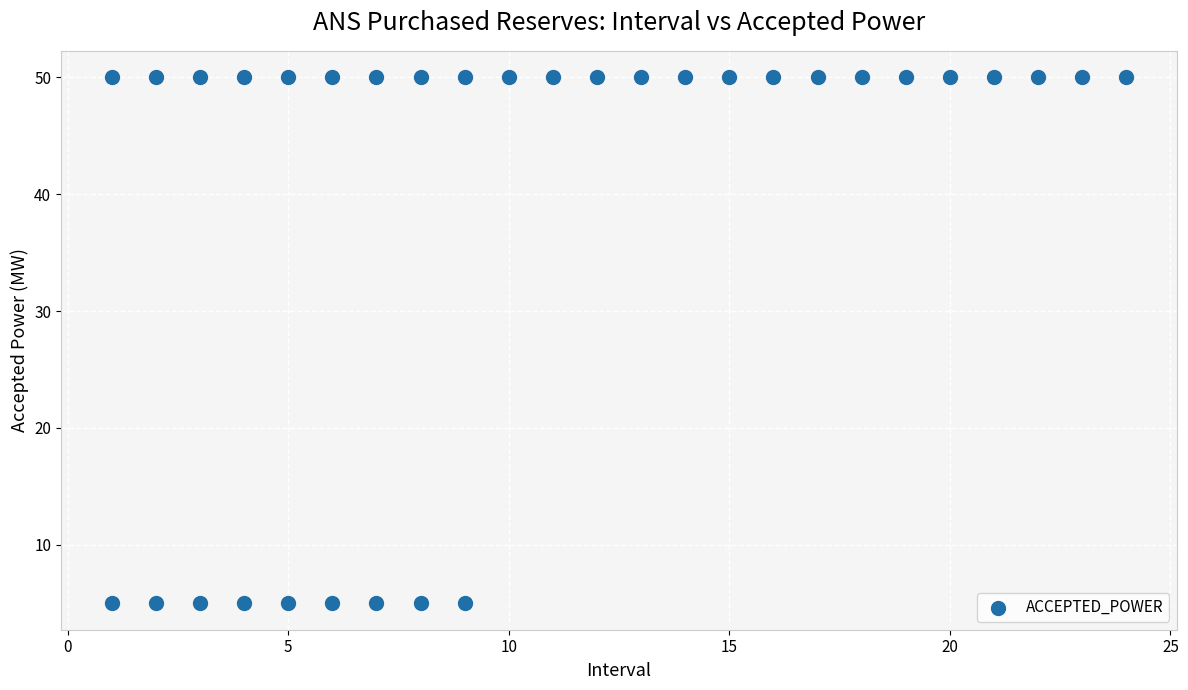

What is the range of X values (max minus min)?

23